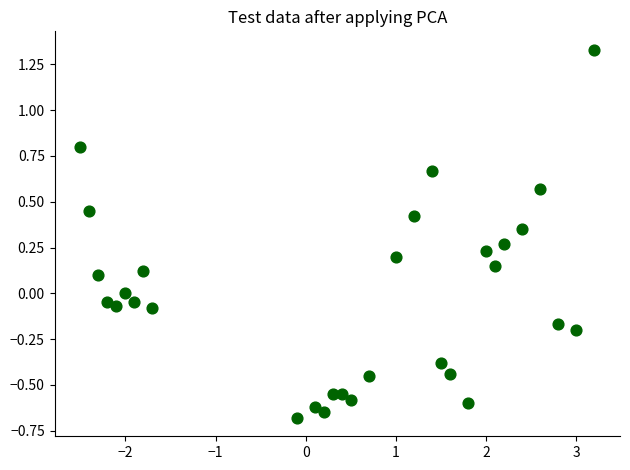

What is the range of Y values (max minus min)?

2.0